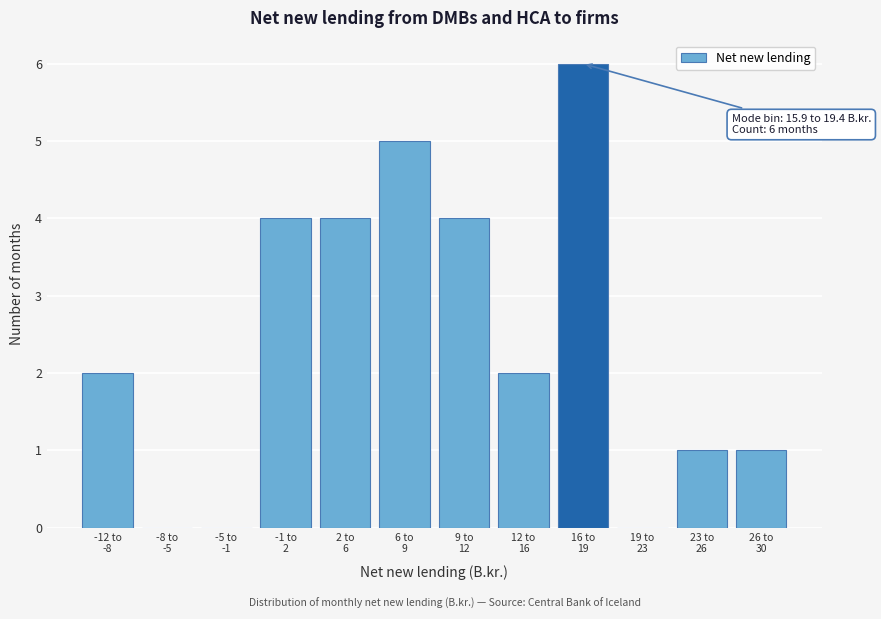

What is the maximum value shown in the chart?

6